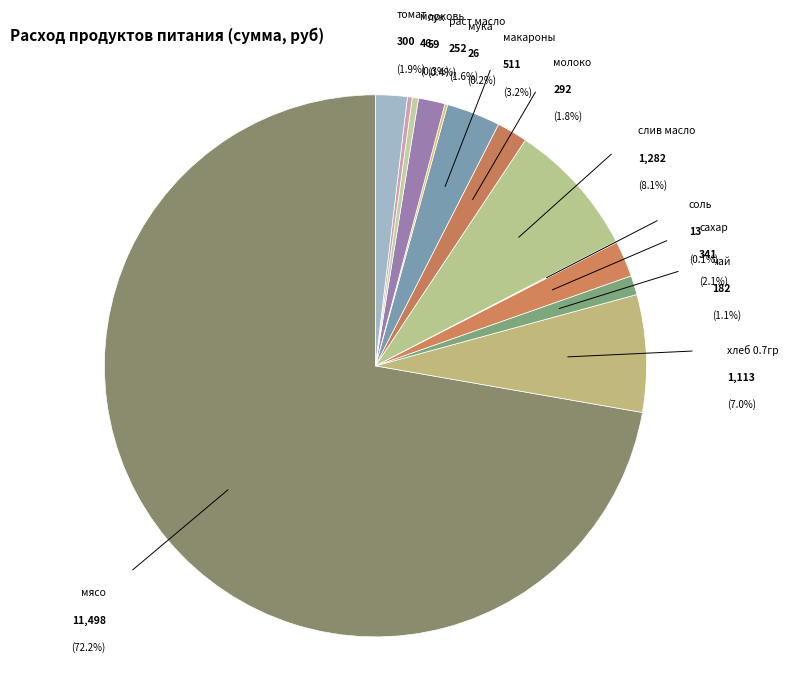

Count the number of slices in the pie.

13